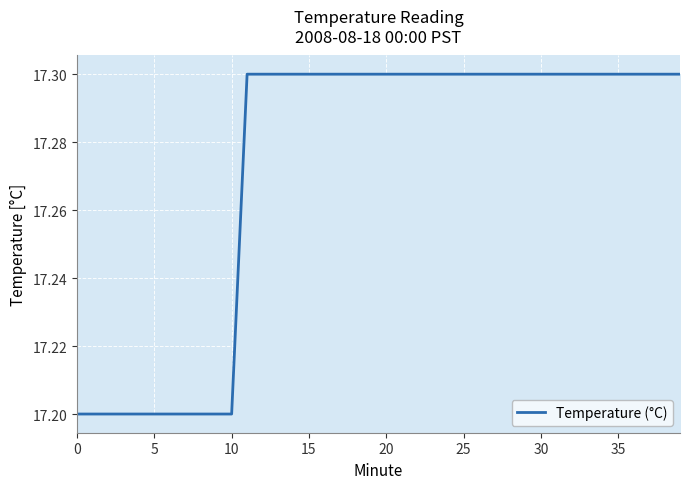

What is the minimum value shown in the chart?

17.2